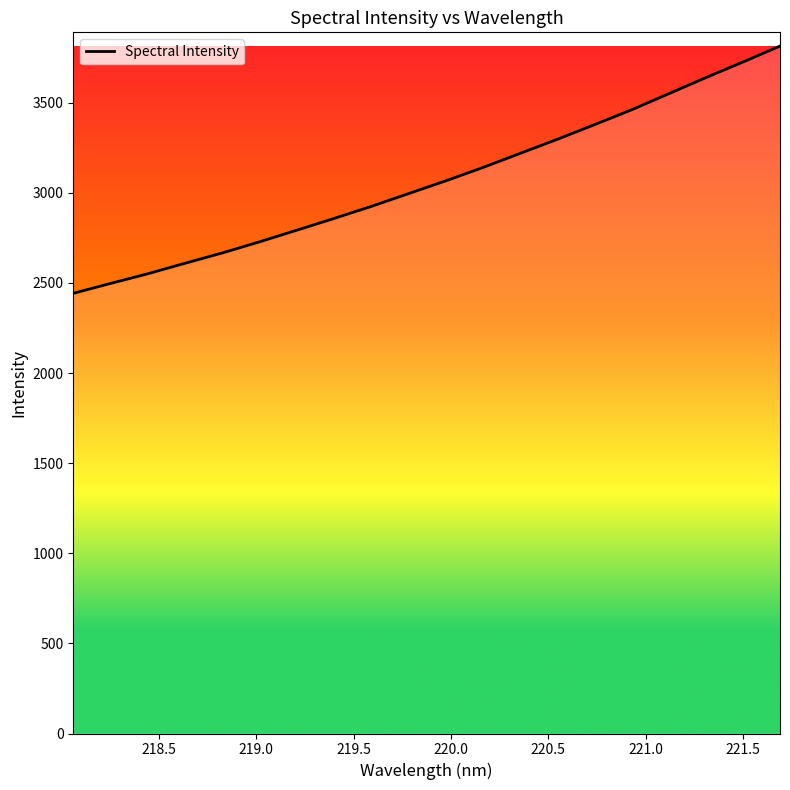

What is the greatest value displayed?

3813.8